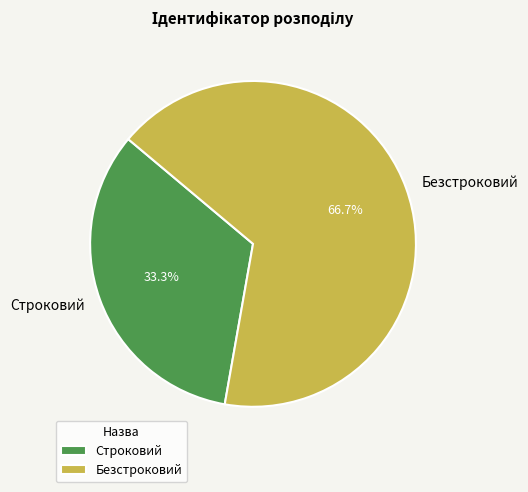

Between Строковий and Безстроковий, which is larger?

Безстроковий